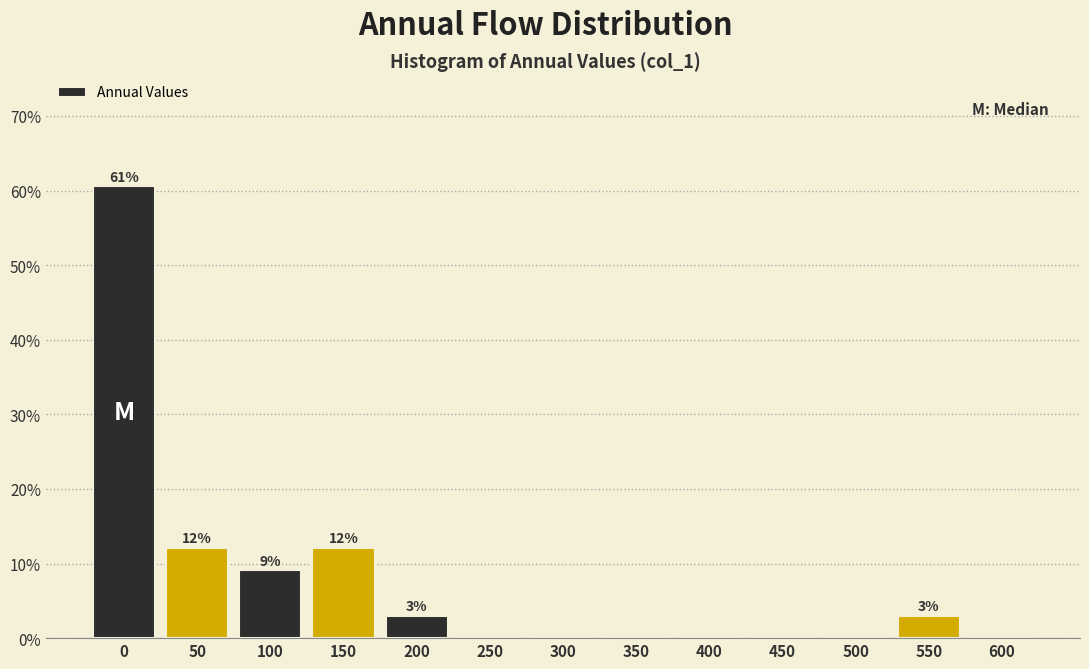

Reading right to left, transcribe all the data shown in this chart.

600=0.0	550=3.0	500=0.0	450=0.0	400=0.0	350=0.0	300=0.0	250=0.0	200=3.0	150=12.1	100=9.1	50=12.1	0=60.6